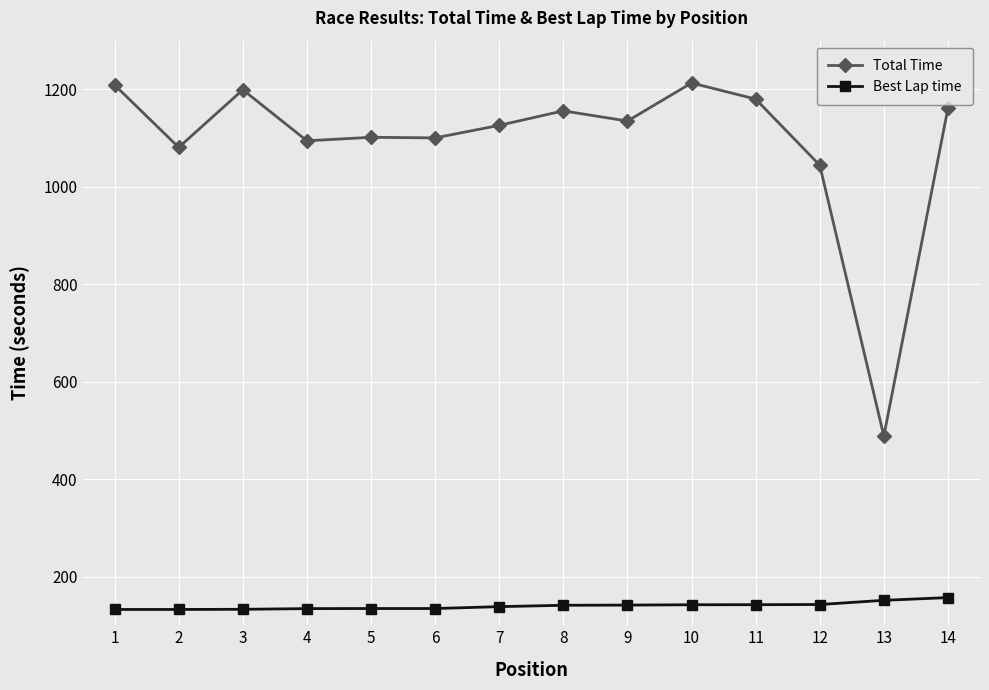

How many lines are shown in the chart?

2